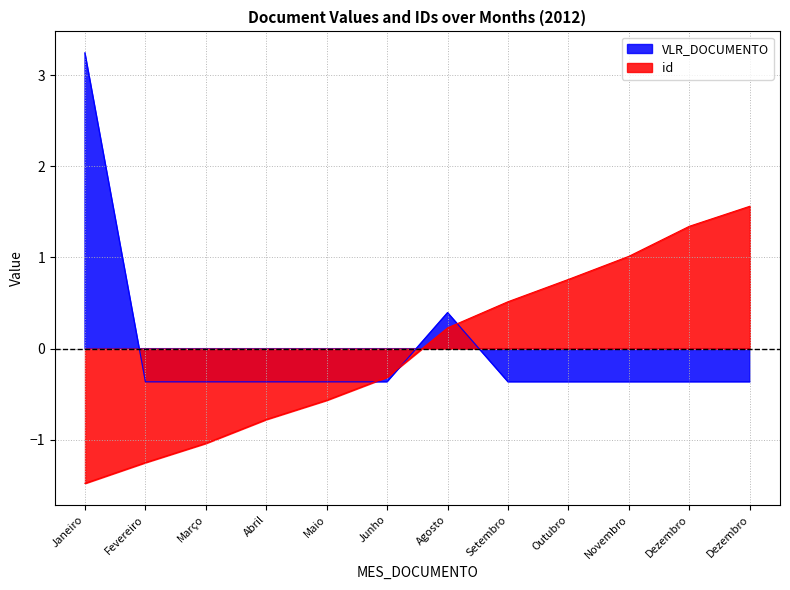

Does the chart have visible grid lines?

Yes